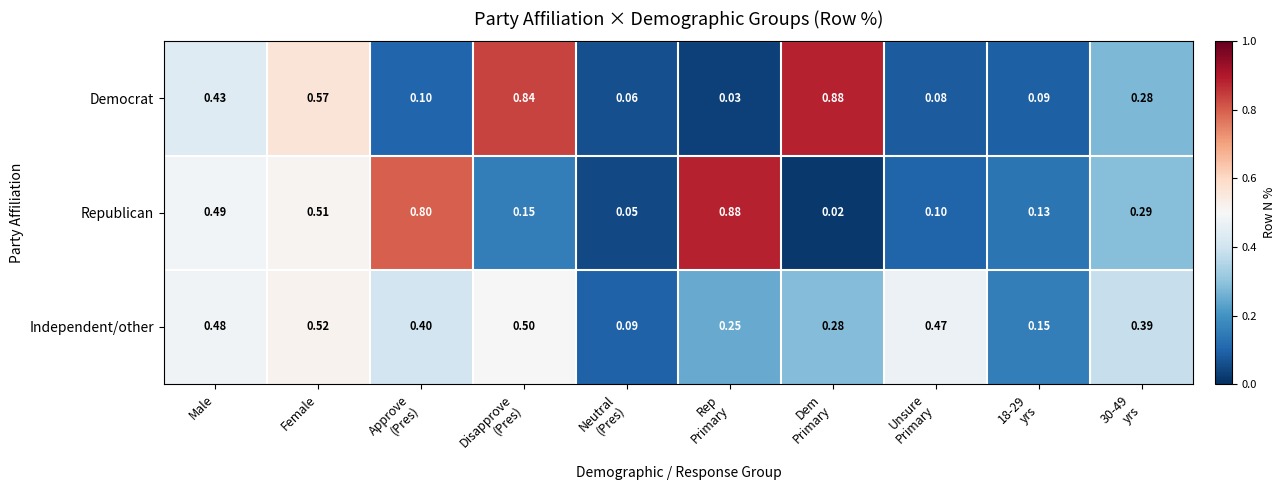

Which series has the largest total across all categories?

Independent/other